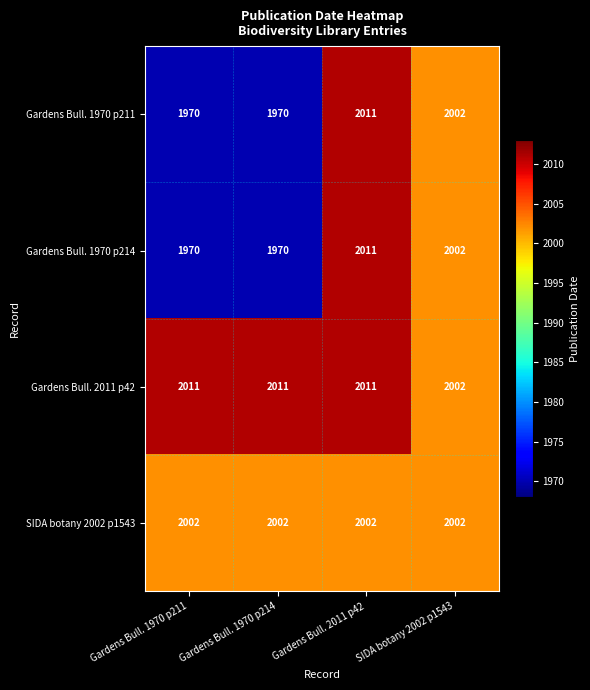

Read the Gardens Bull. 1970 p211 value at Gardens Bull. 2011 p42.

2011